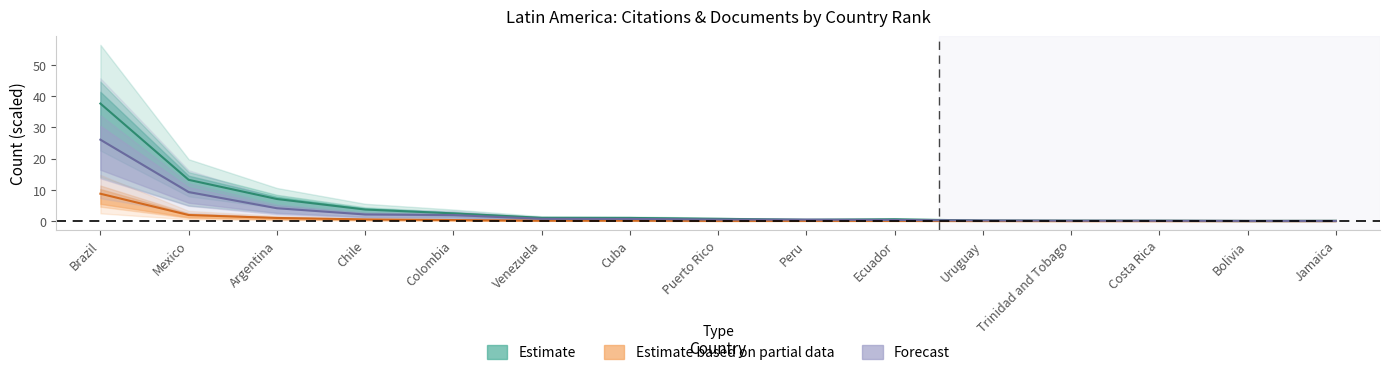

The value of Self-citations at Puerto Rico is 0.0. True or false?

False